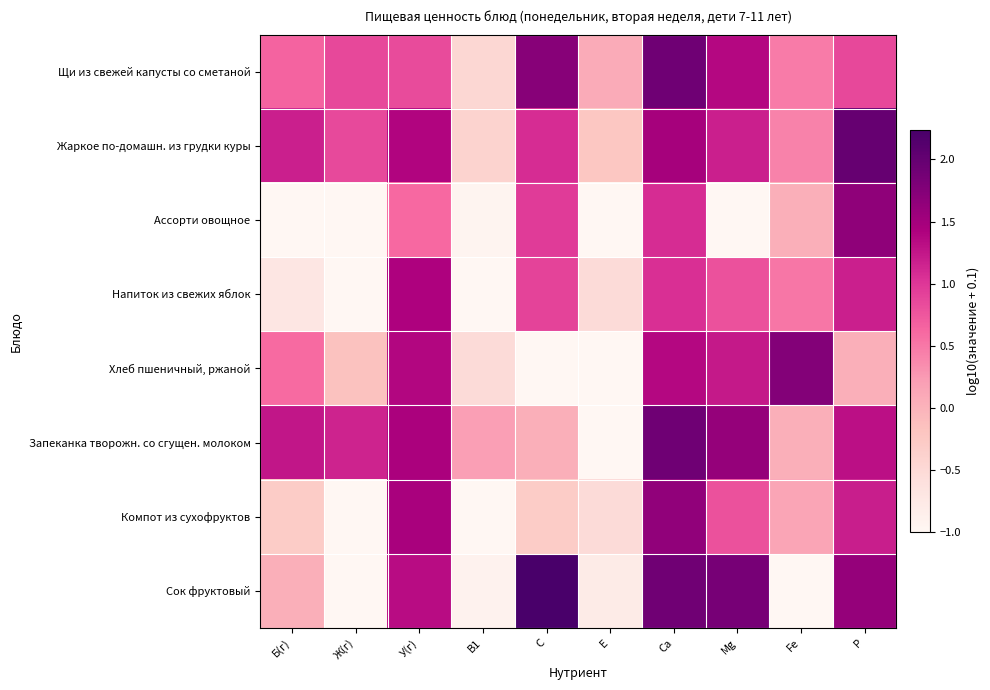

Count the number of categories in the chart.

10